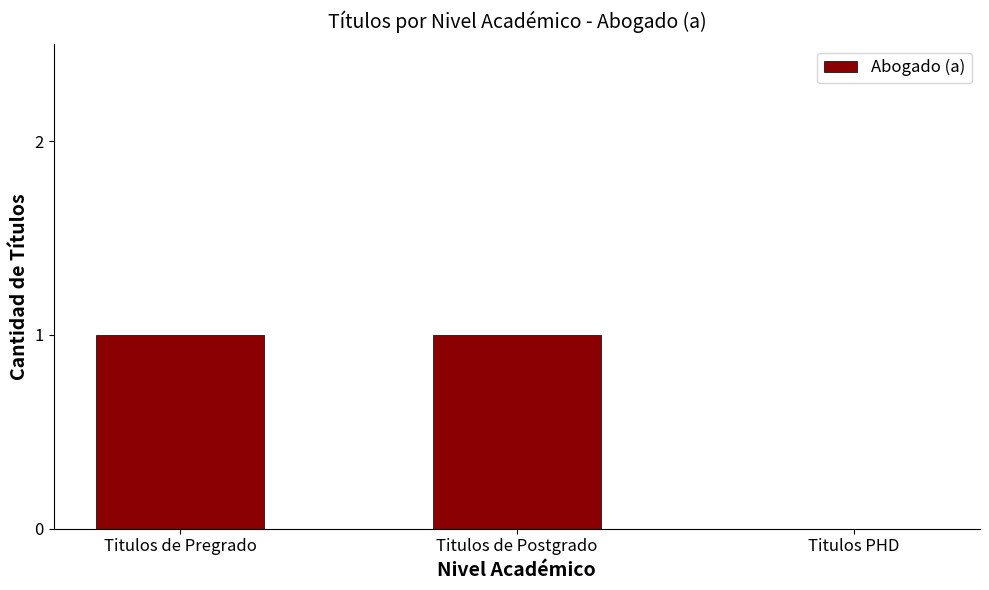

Reading right to left, extract all data points from this chart.

Titulos PHD=0	Titulos de Postgrado=1	Titulos de Pregrado=1